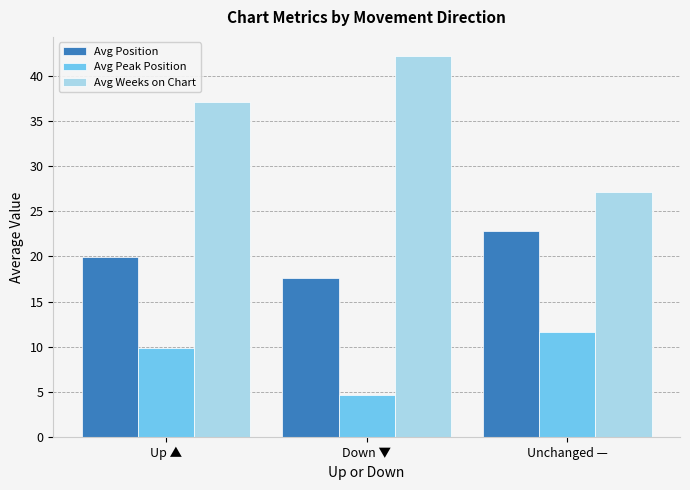

What is the maximum value for Avg Weeks on Chart?

42.2